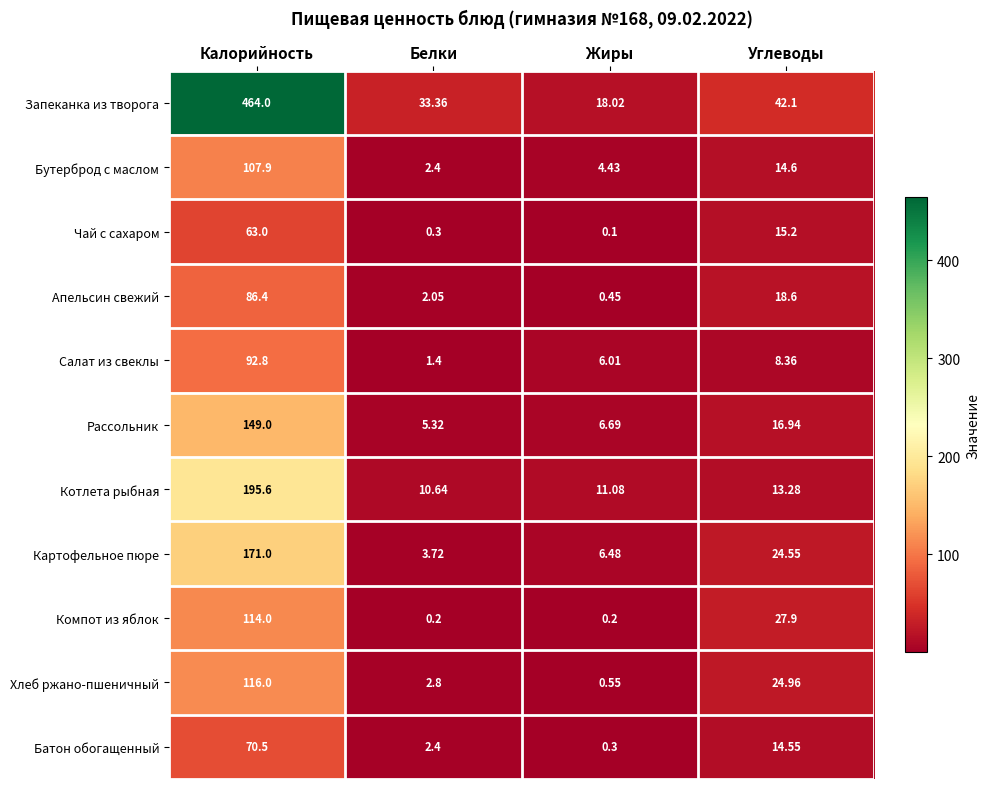

Which series changed the most between Калорийность and Жиры?

Запеканка из творога